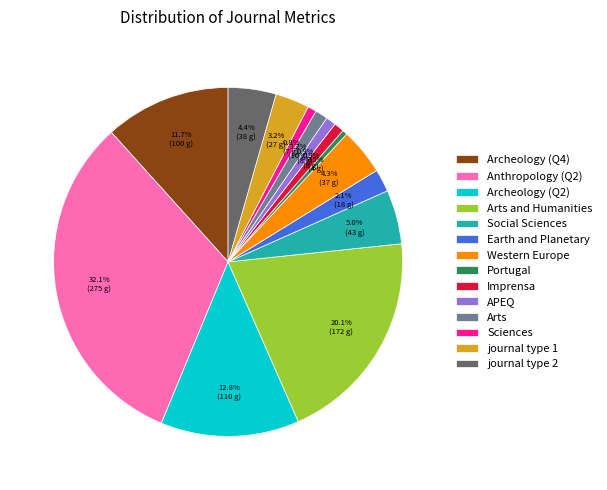

Which slice is the largest?

Anthropology (Q2)